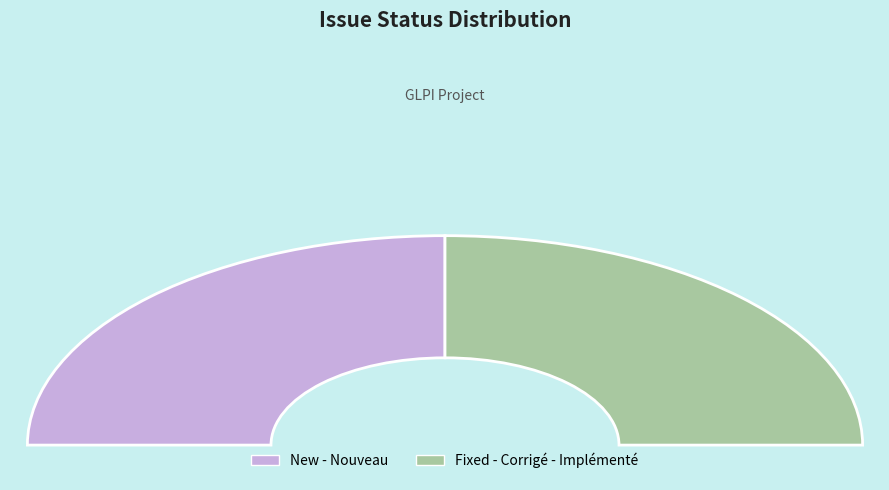

Count the number of slices in the pie.

4